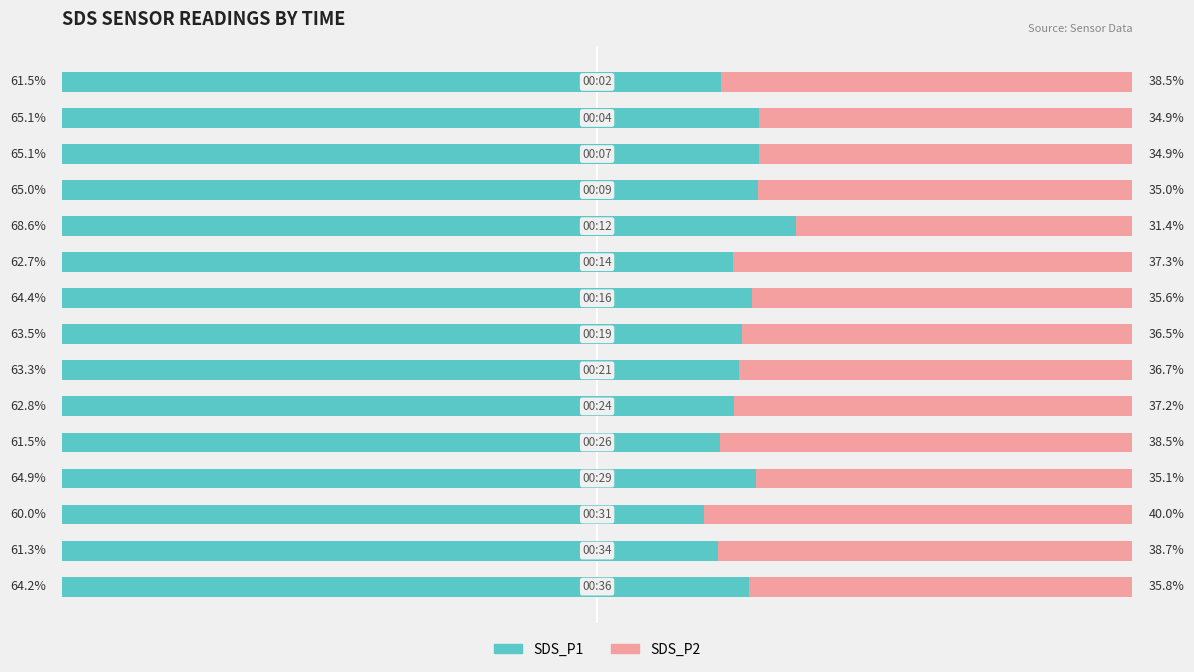

At how many categories does at least one series exceed 41?

15